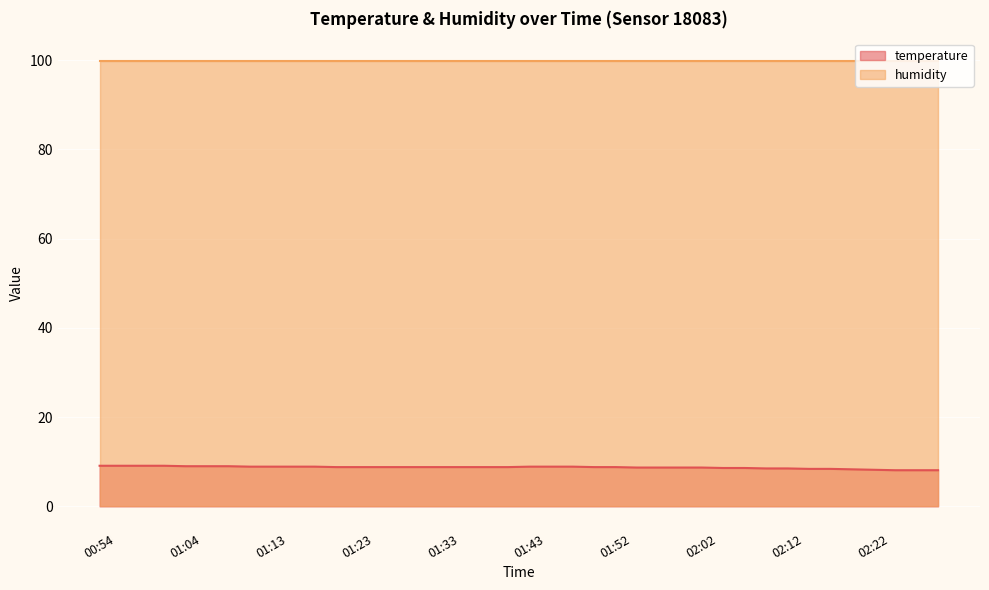

What is the approximate value at 02:30?

8.1